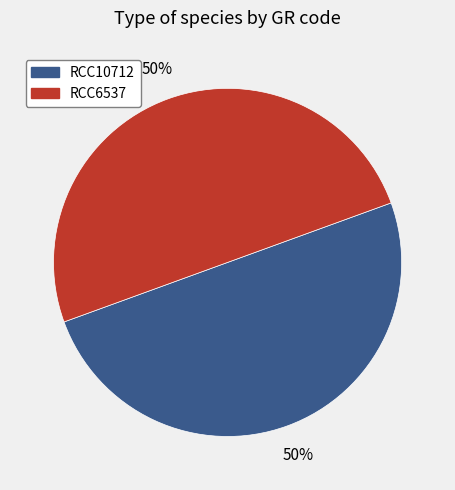

Is the sum of RCC10712 and RCC6537 greater than half?

Yes